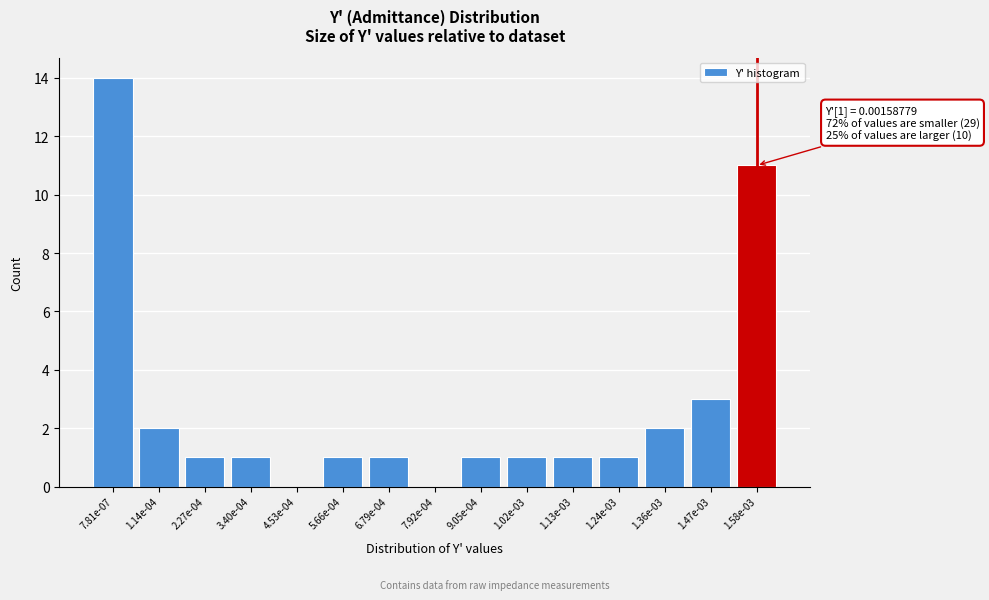

Reading left to right, list all the values displayed in this chart.

7.81e-07=14	1.14e-04=2	2.27e-04=1	3.40e-04=1	4.53e-04=0	5.66e-04=1	6.79e-04=1	7.92e-04=0	9.05e-04=1	1.02e-03=1	1.13e-03=1	1.24e-03=1	1.36e-03=2	1.47e-03=3	1.58e-03=11